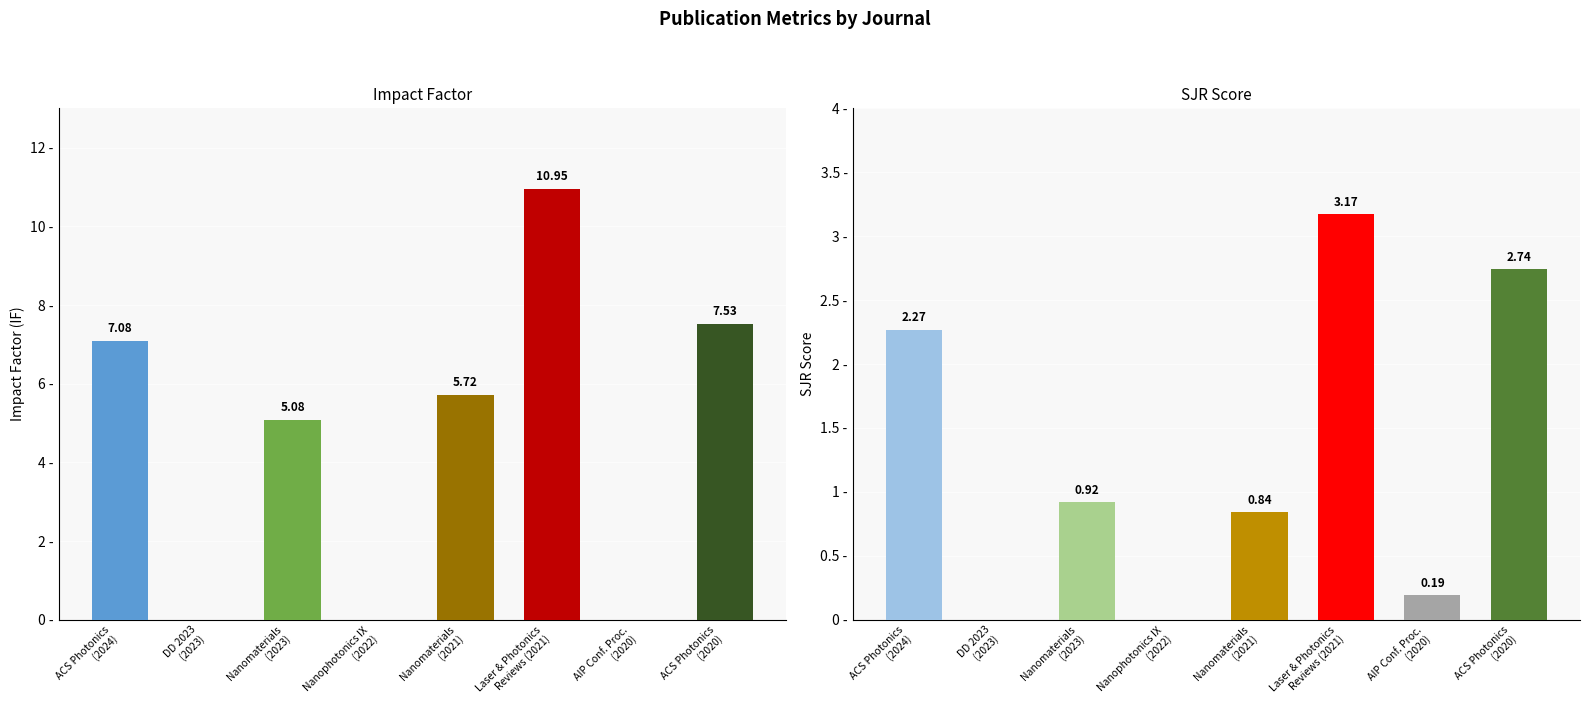

At which category is the sum across all series the highest?

Laser & Photonics
Reviews (2021)